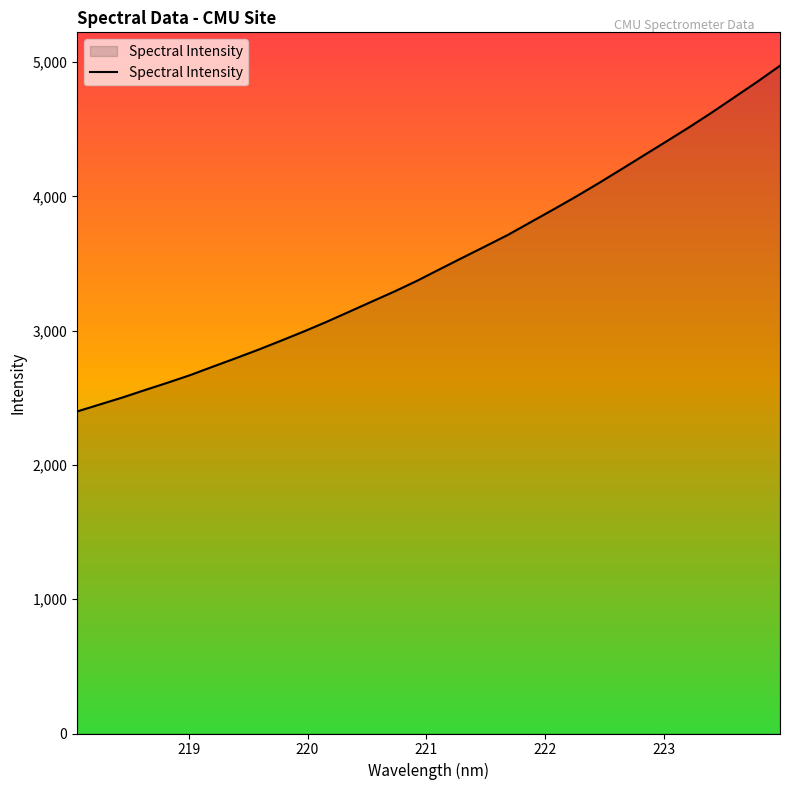

What is the difference between the maximum and minimum values?

2575.1